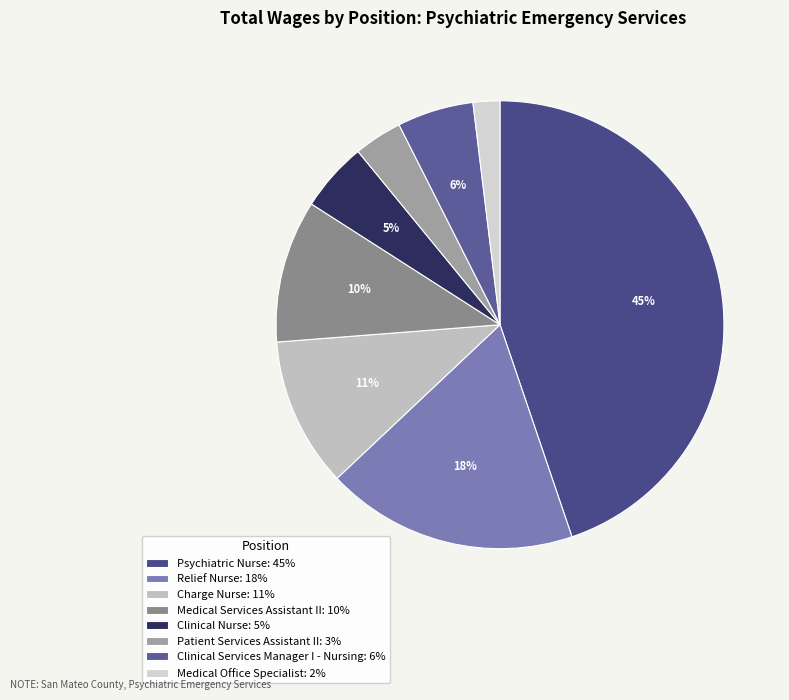

Is Medical Services Assistant II the majority of the pie?

No